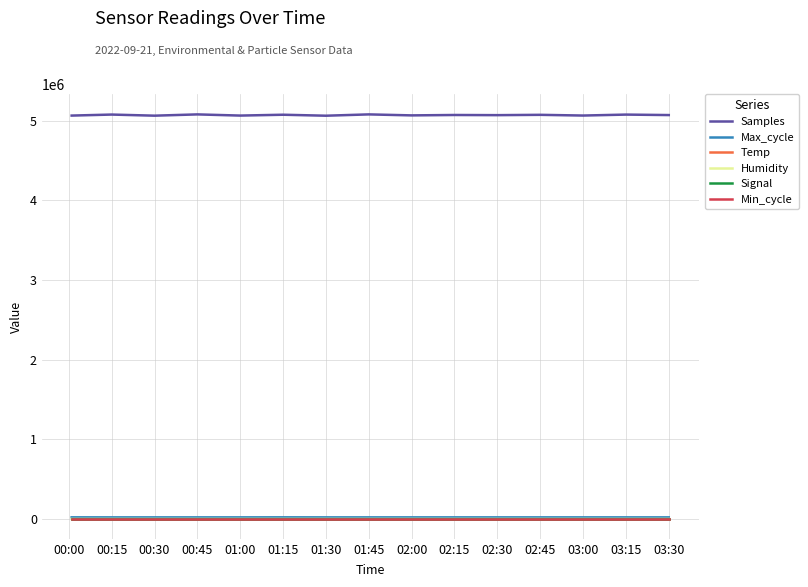

What is the maximum value shown in the chart?

5077438.0